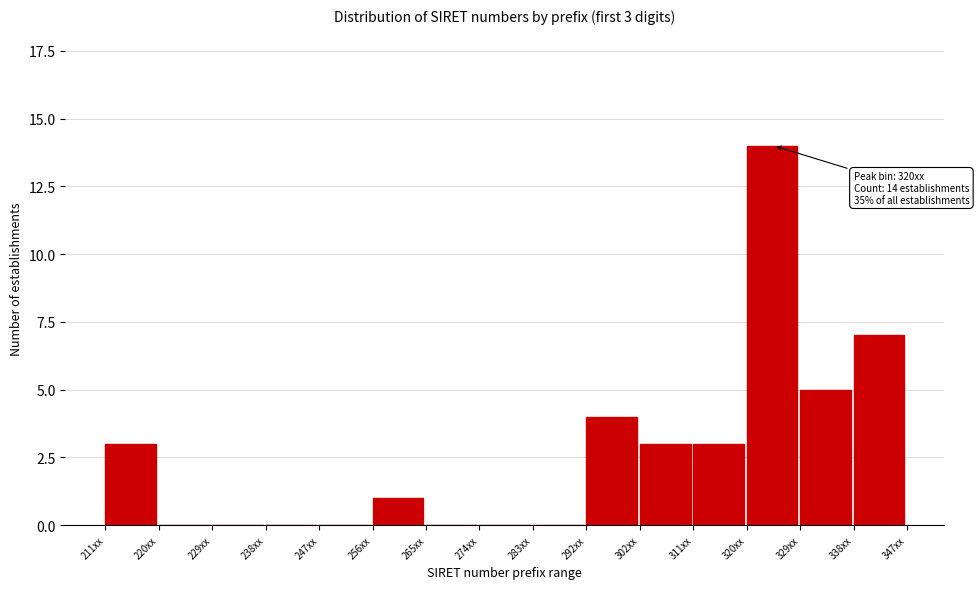

Reading right to left, transcribe all the data shown in this chart.

338xx=7	329xx=5	320xx=14	311xx=3	302xx=3	292xx=4	283xx=0	274xx=0	265xx=0	256xx=1	247xx=0	238xx=0	229xx=0	220xx=0	211xx=3